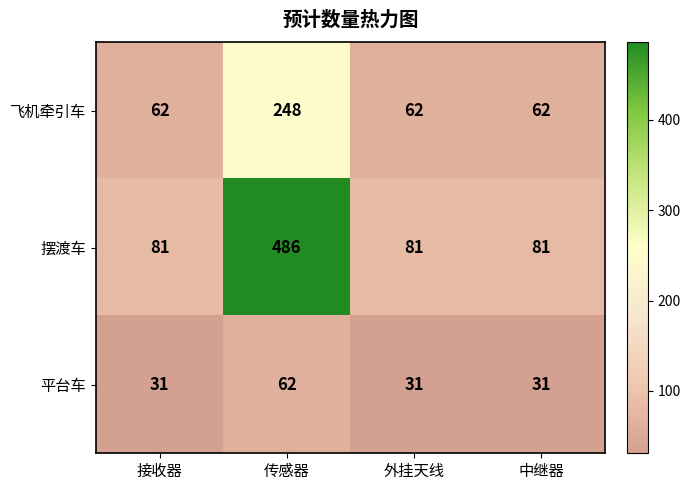

What is the average value of the 平台车 series?

39